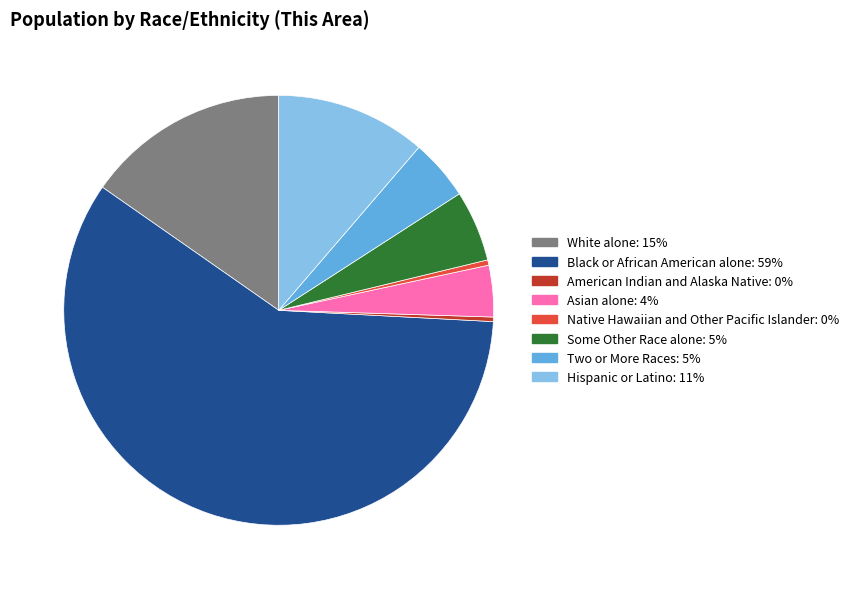

Does Black or African American alone account for over 50% of the chart?

Yes